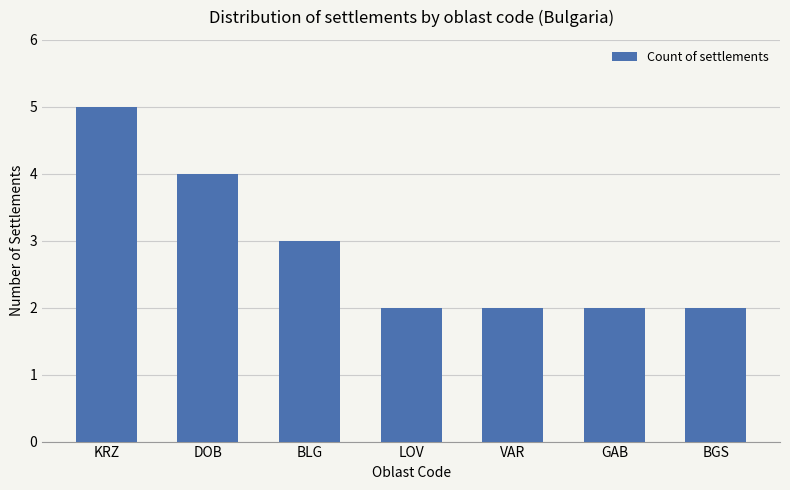

How many categories are shown in the chart?

7